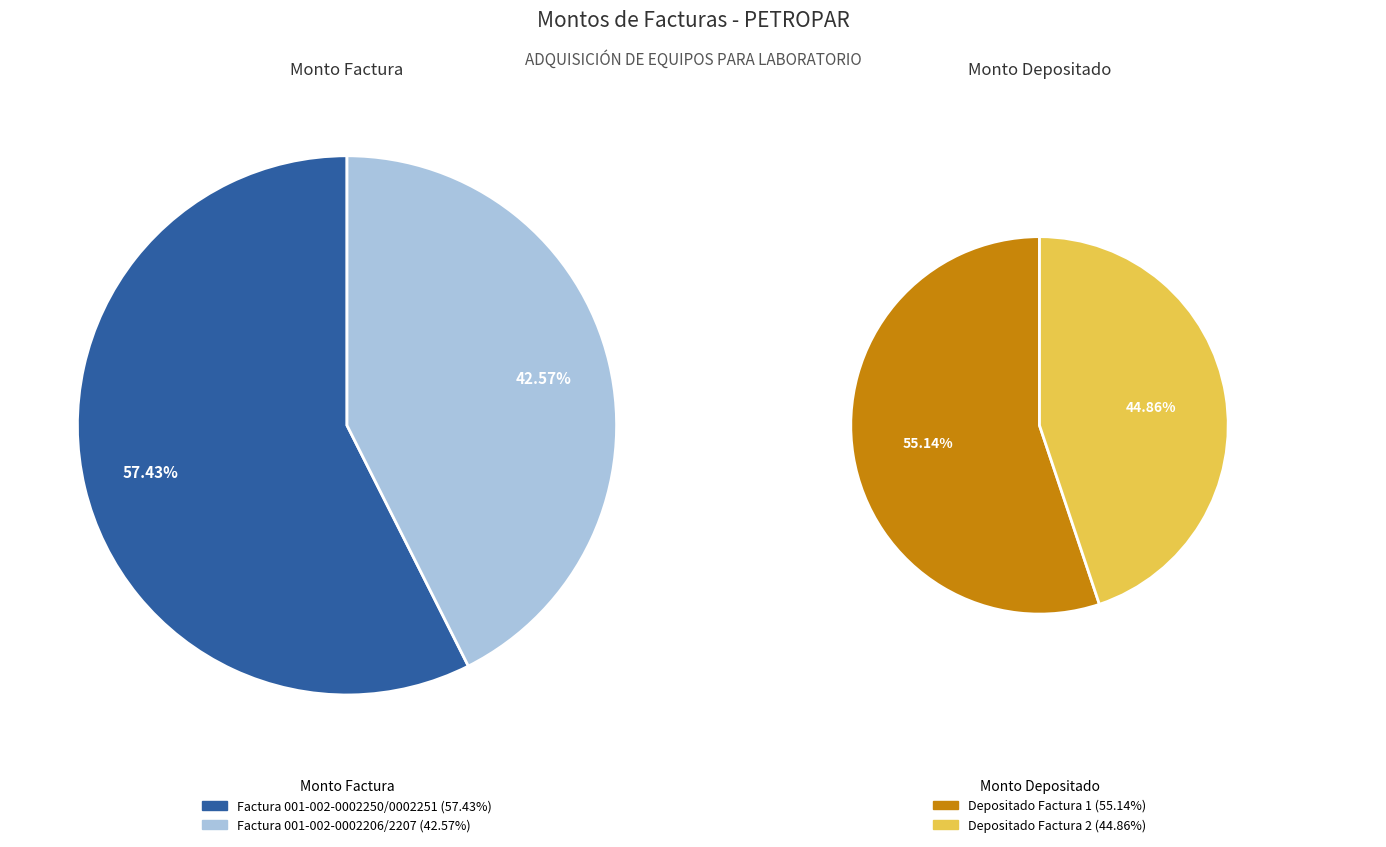

Is there any slice that represents more than half of the pie?

Yes